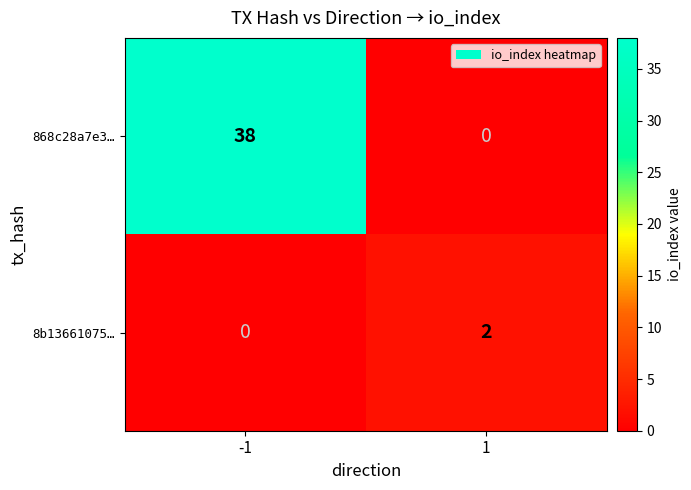

Which series has the largest total across all categories?

868c28a7e3…